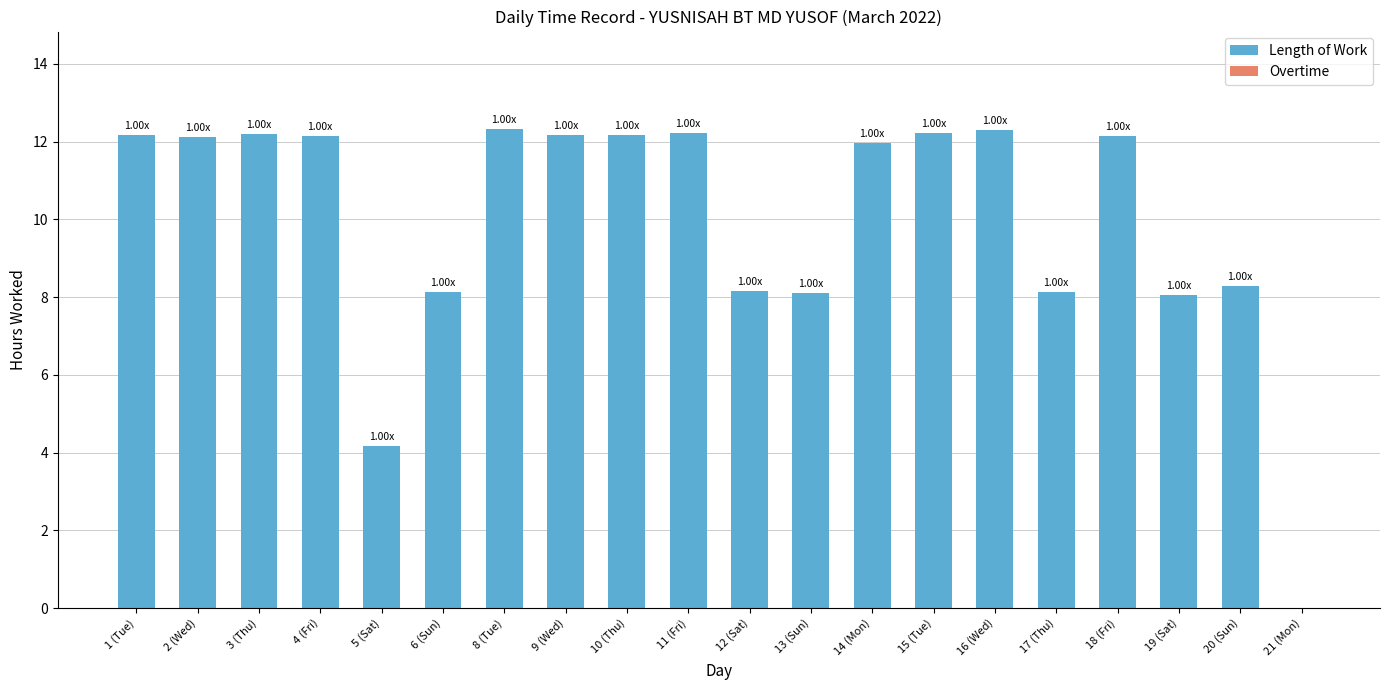

How many distinct data groups are displayed?

1